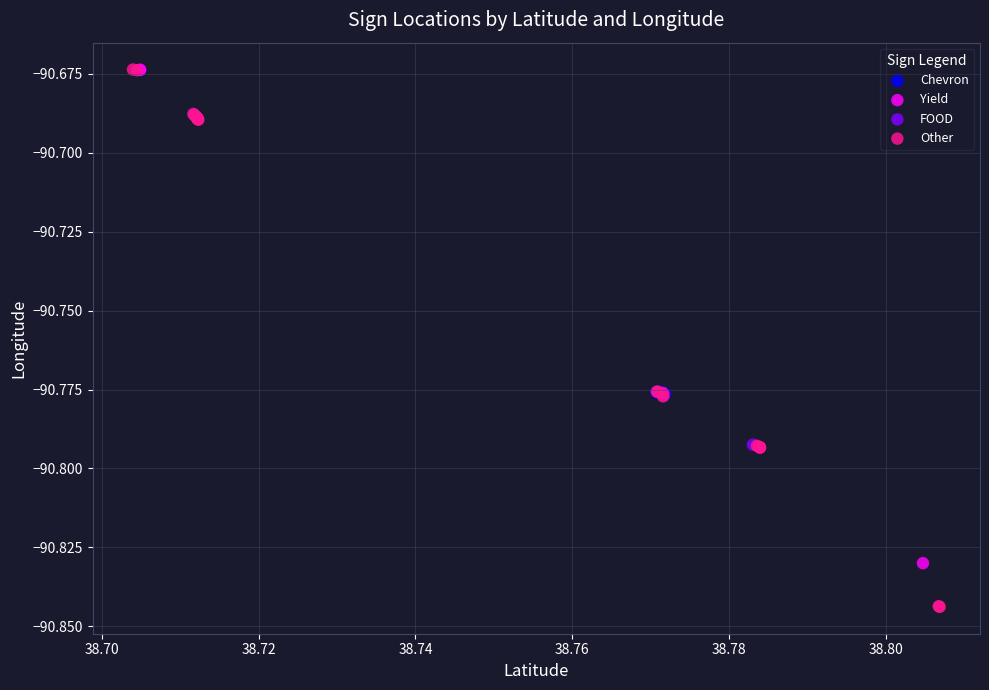

Which series reaches the minimum Y coordinate?

Other